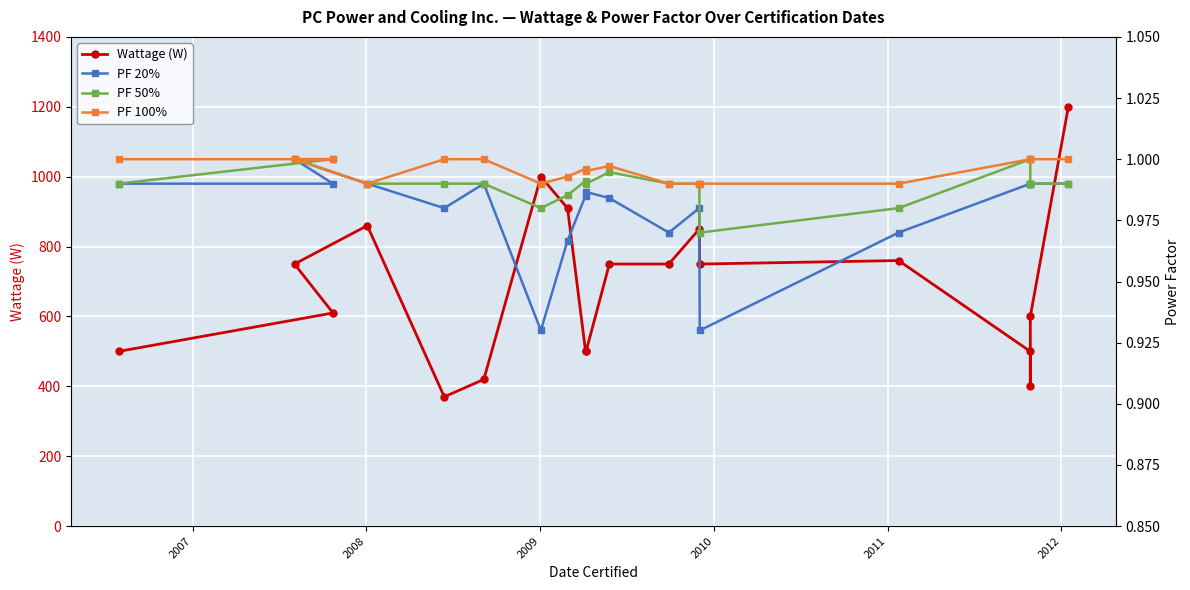

True or false: PF 100% and PF 50% intersect in this chart.

False